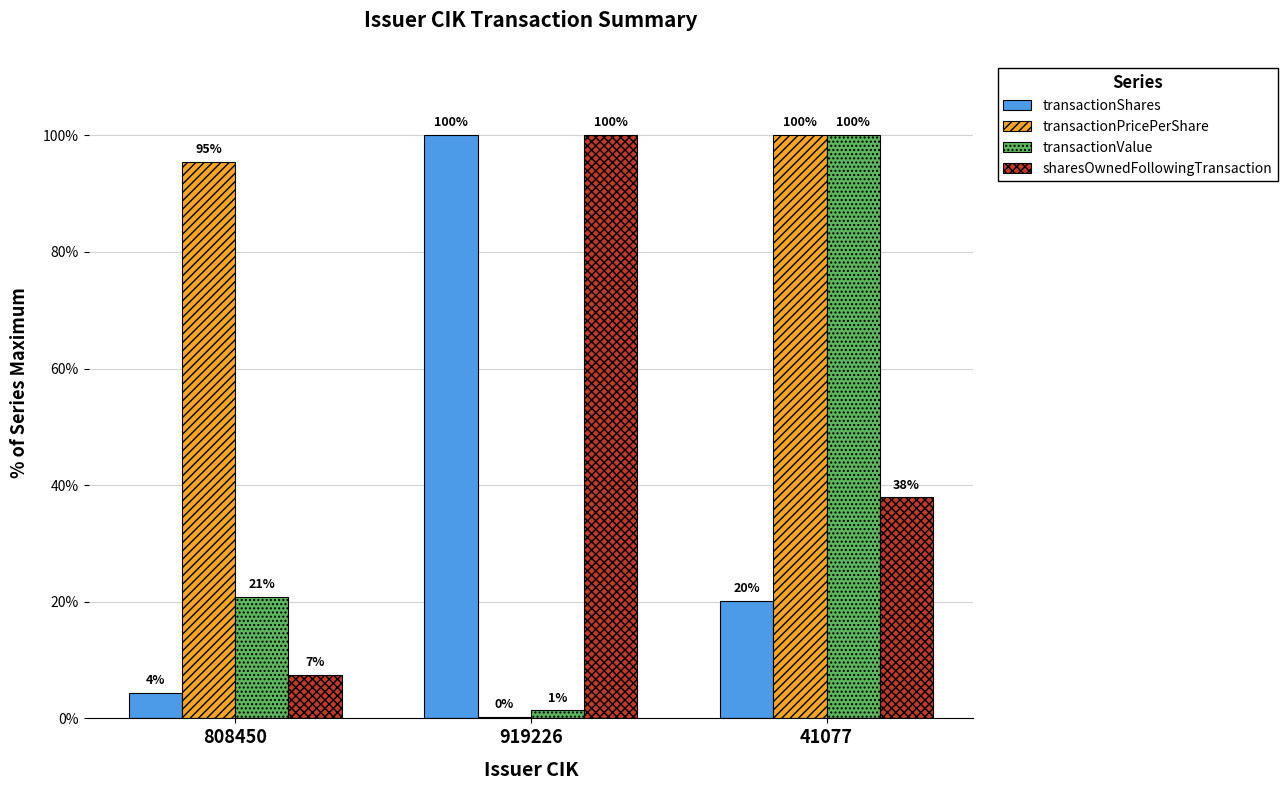

What value does the transactionShares series have at 41077?

20.1